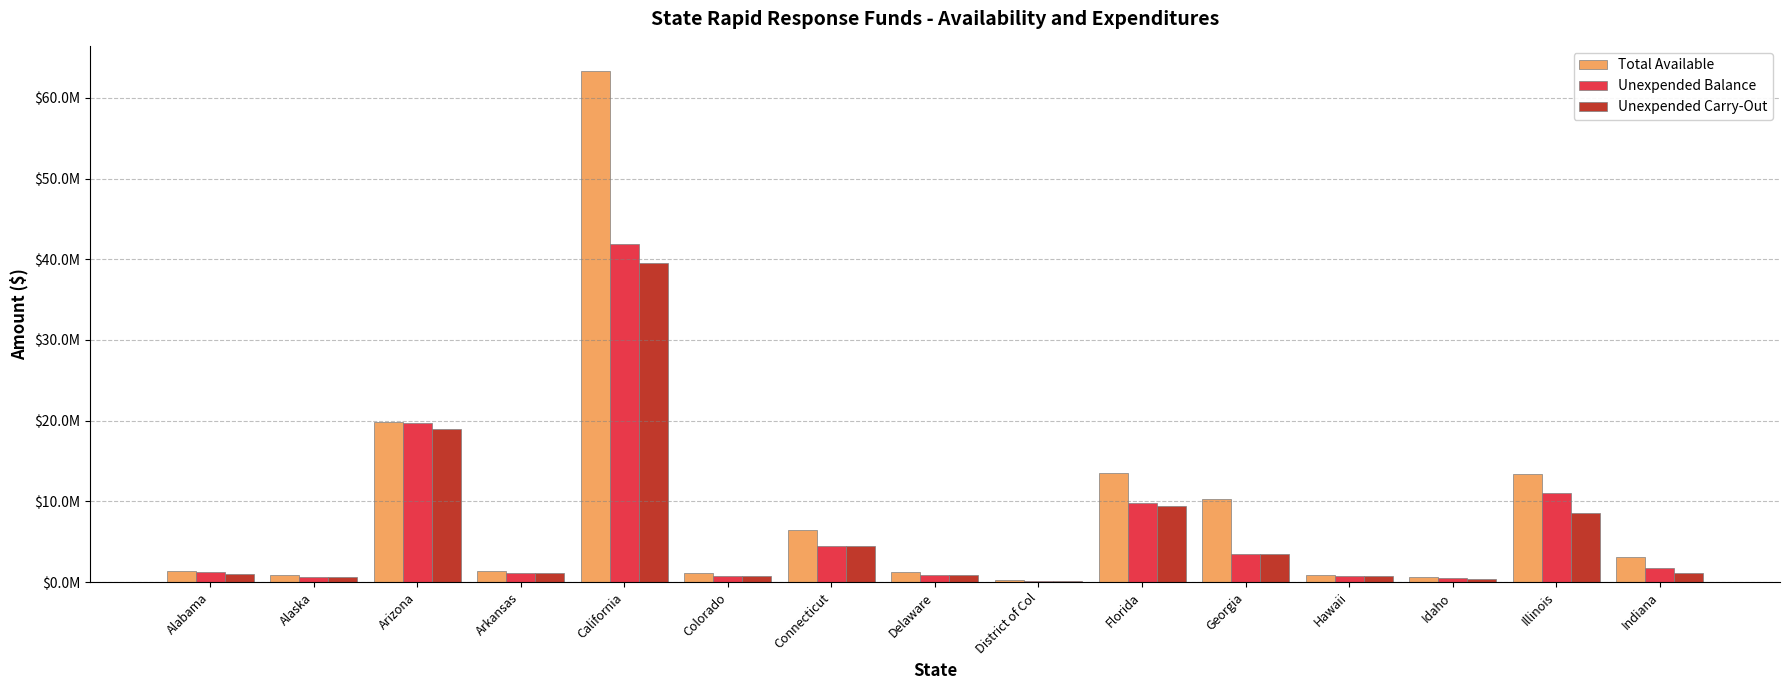

Which series has the largest total across all categories?

Total Available